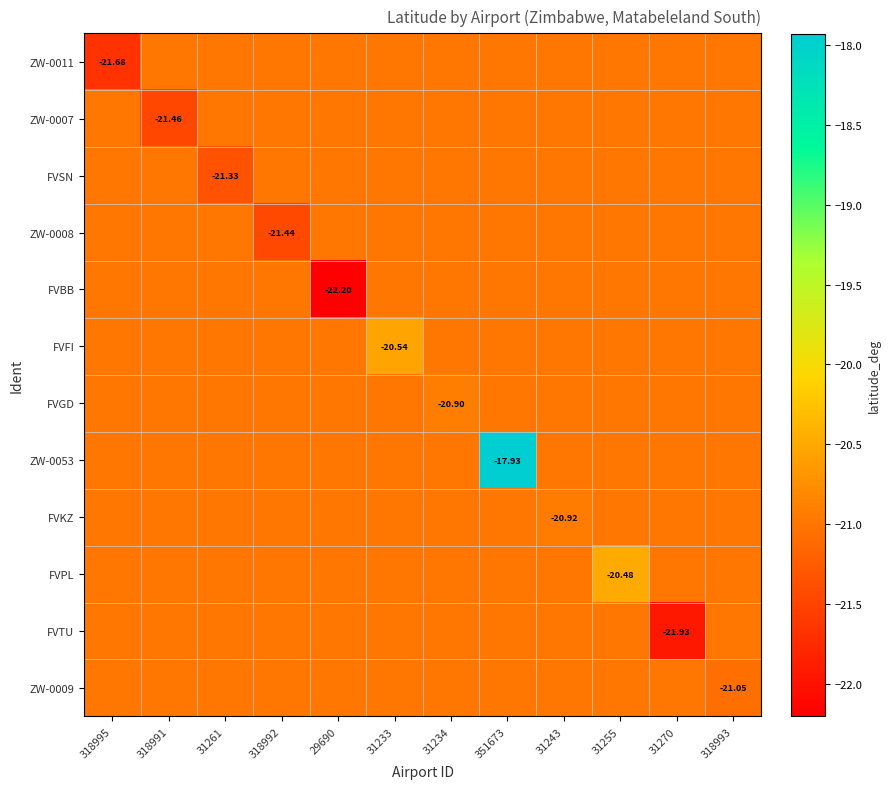

True or false: FVTU has a value of -21.0 at 318995.

True